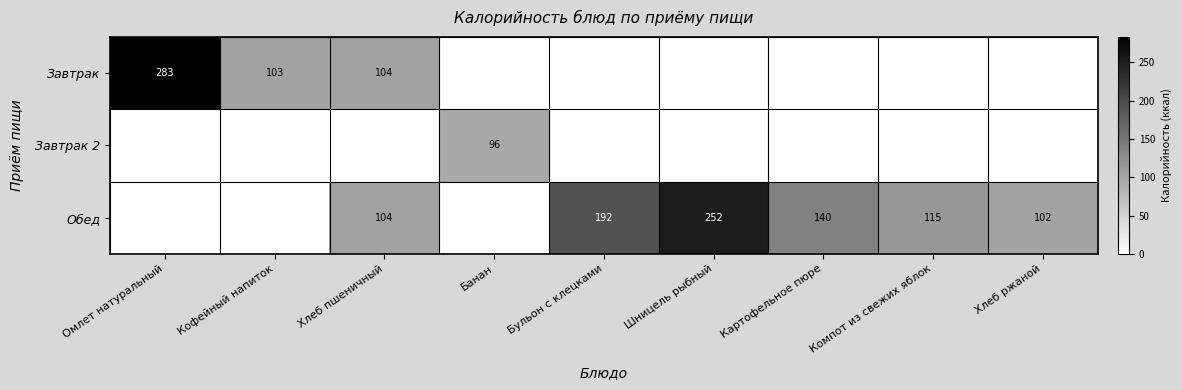

What is the difference between the Обед values at Хлеб пшеничный and Бульон с клецками?

88